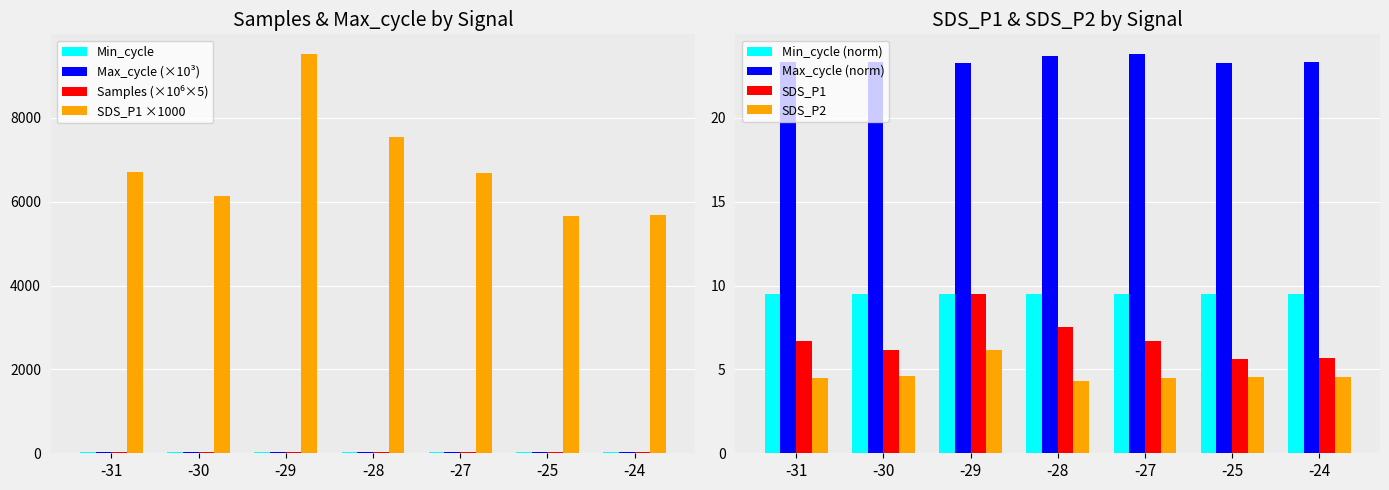

What is the difference between the second highest and second lowest values in the SDS_P2_mean series?

0.1